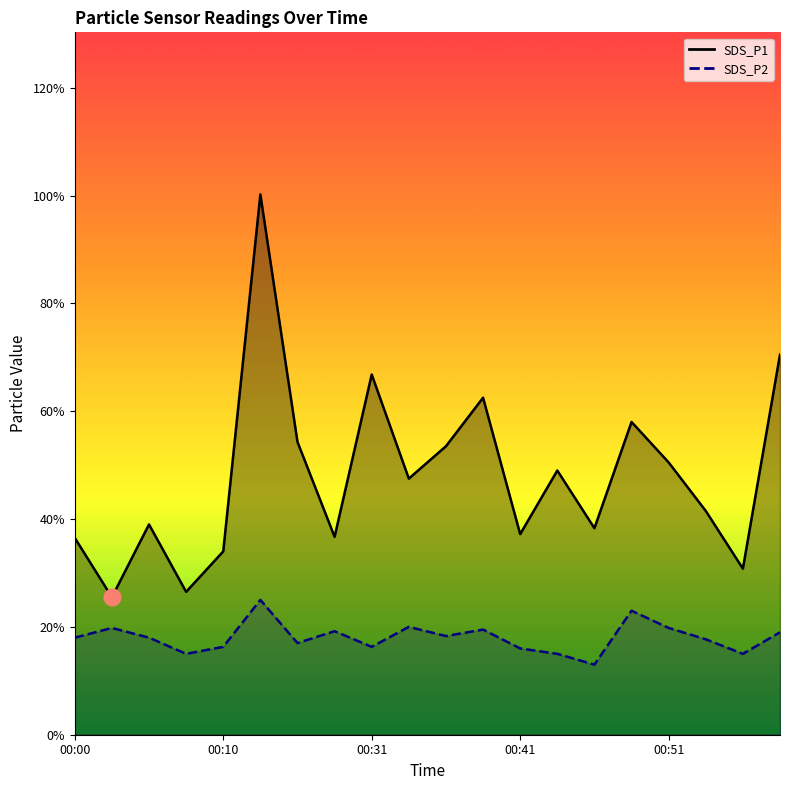

Reading right to left, list all the values displayed in this chart.

SDS_P1: 7.0	3.1	4.2	5.0	5.8	3.8	4.9	3.7	6.2	5.3	4.8	6.7	3.7	5.4	10.0	3.4	2.6	3.9	2.5	3.6
SDS_P2: 1.9	1.5	1.8	2.0	2.3	1.3	1.5	1.6	1.9	1.8	2.0	1.6	1.9	1.7	2.5	1.6	1.5	1.8	2.0	1.8